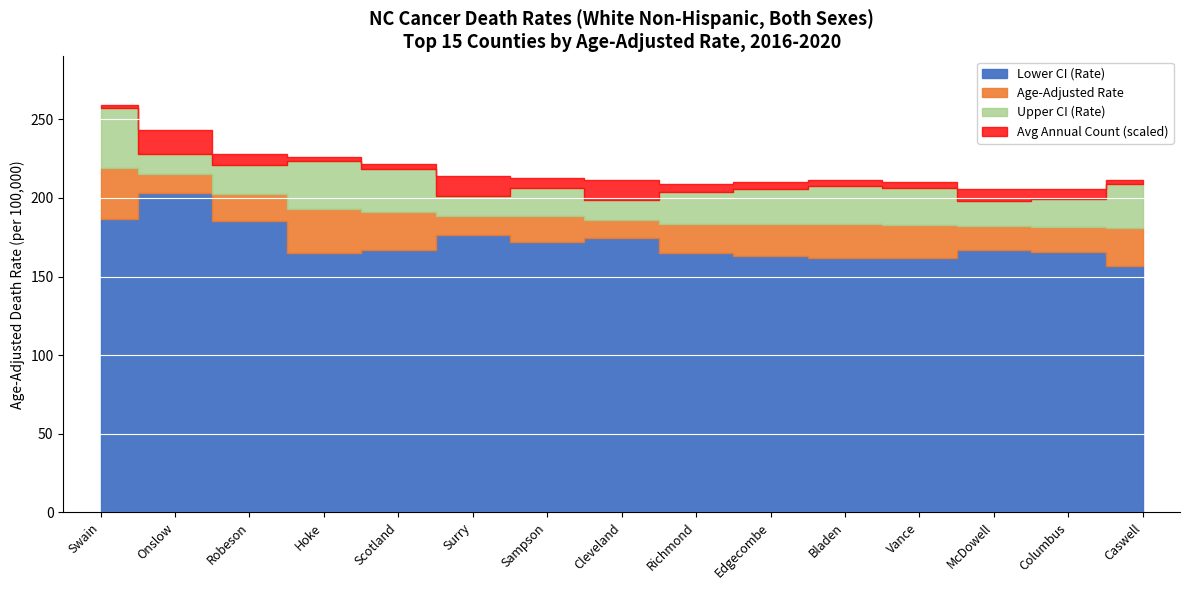

What value does the Lower CI (Rate) series have at Robeson?

185.6